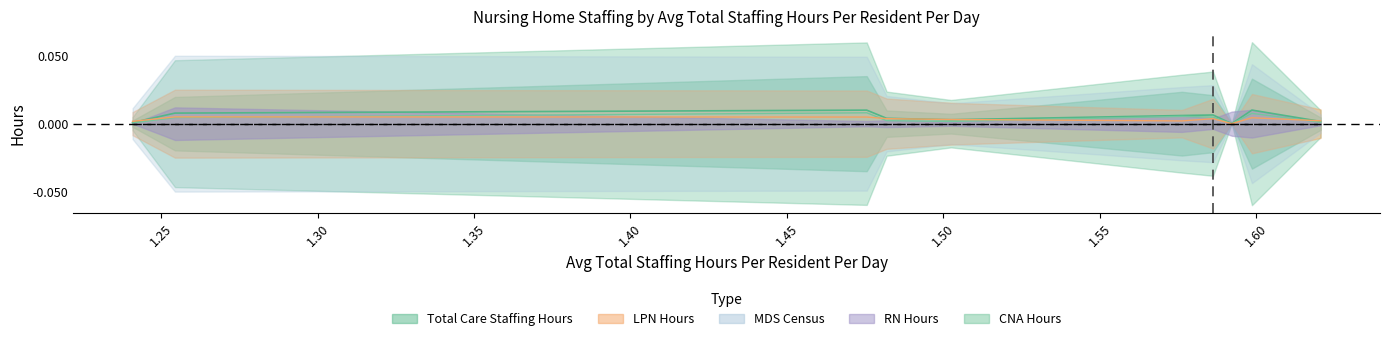

Does the chart display data point markers on the line(s)?

No